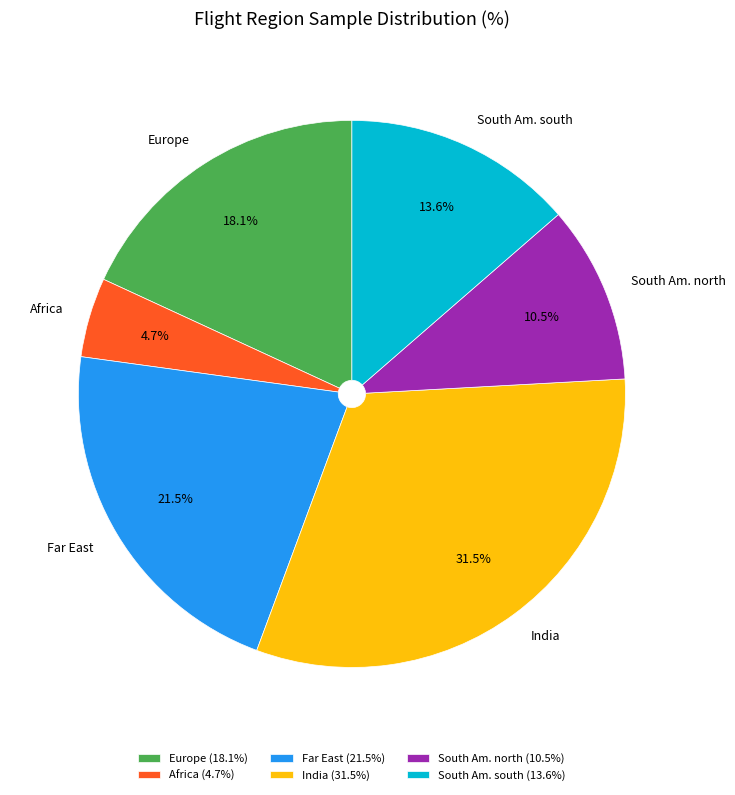

Is there a majority slice in this chart?

No